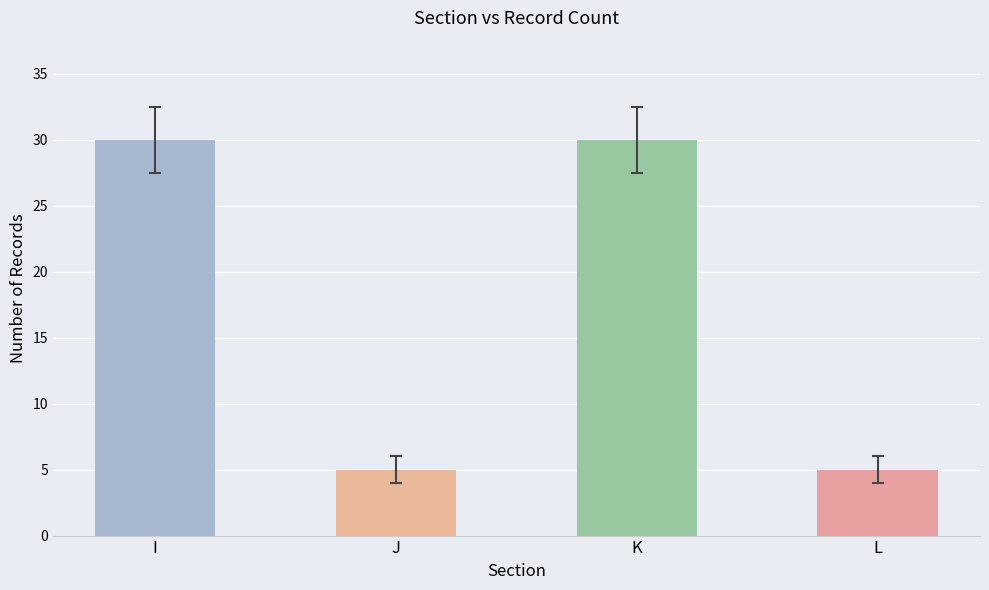

True or false: the data shows 5 at L.

True